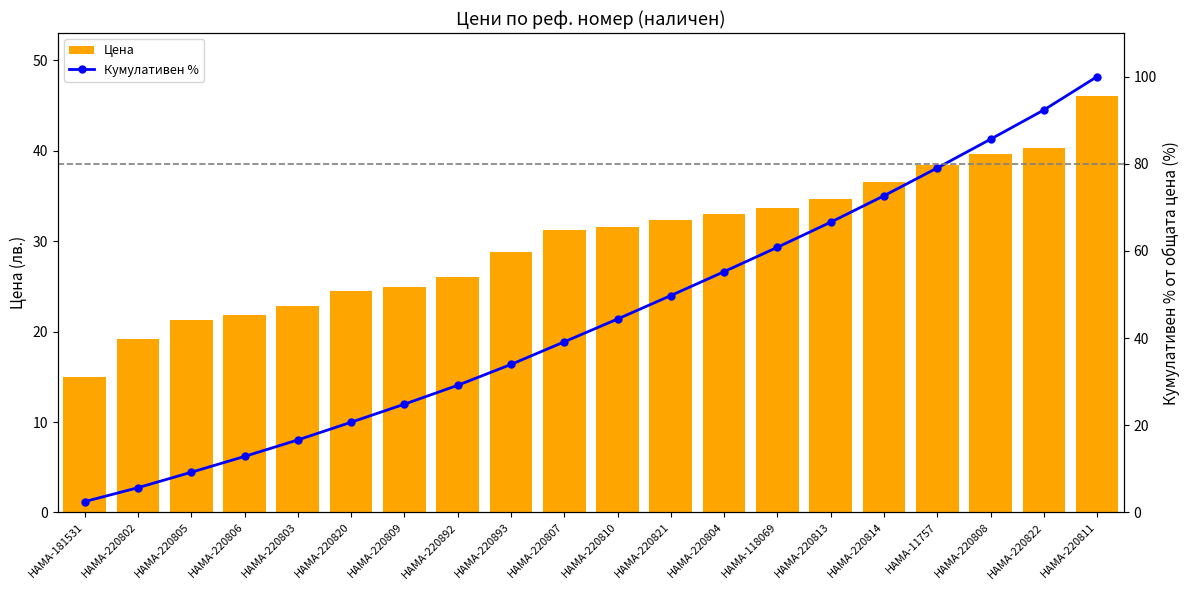

Which has a higher value, HAMA-220820 or HAMA-220892?

HAMA-220892